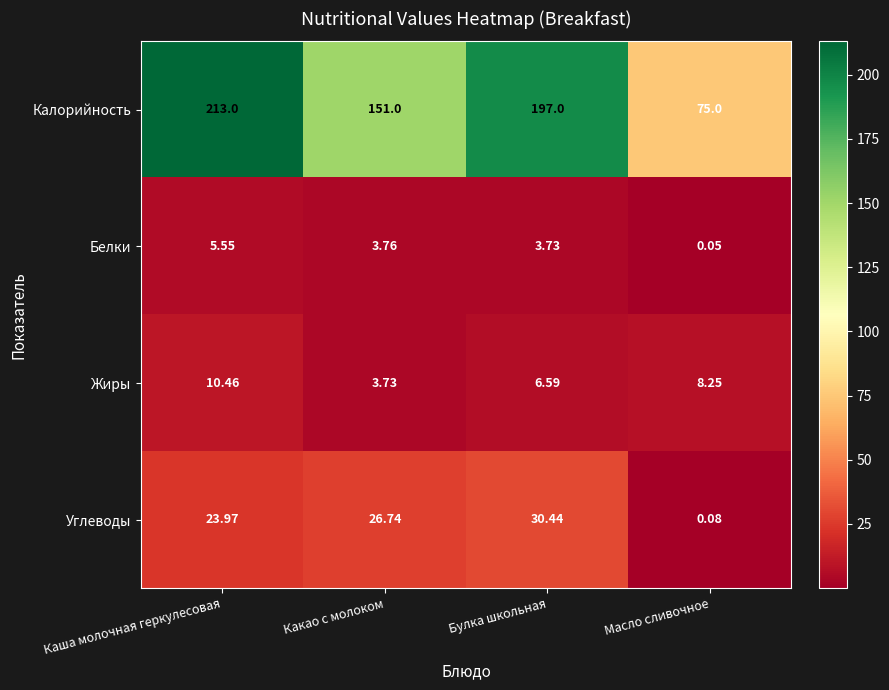

Count the number of categories in the chart.

4